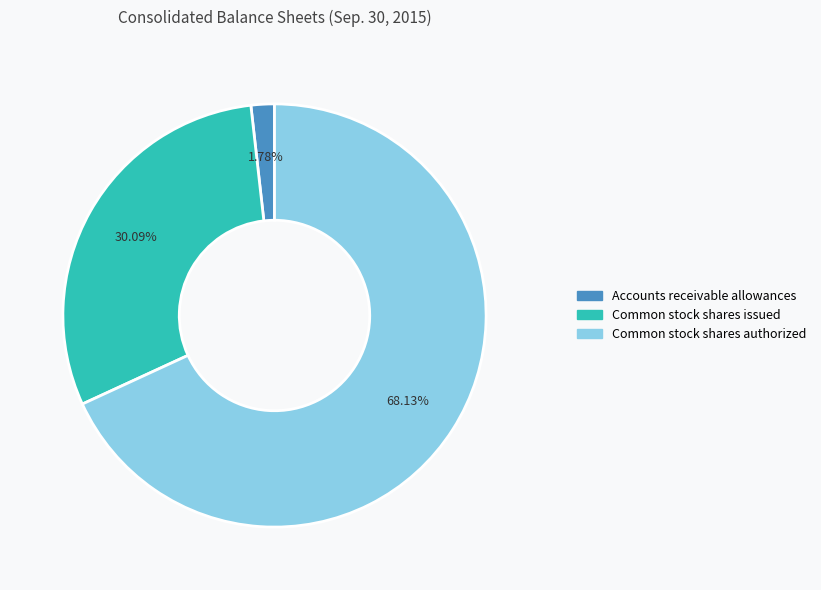

Does any single category account for the majority?

Yes